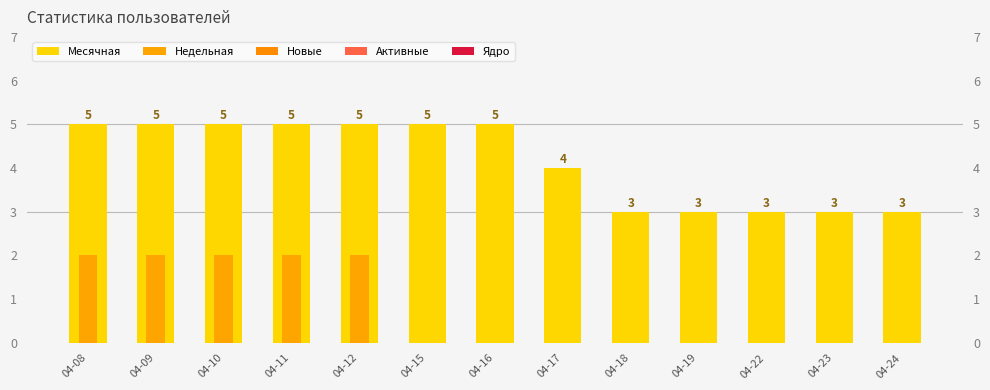

At 04-23, list the series in order from smallest to largest.

Недельная, Новые, Активные, Ядро, Месячная